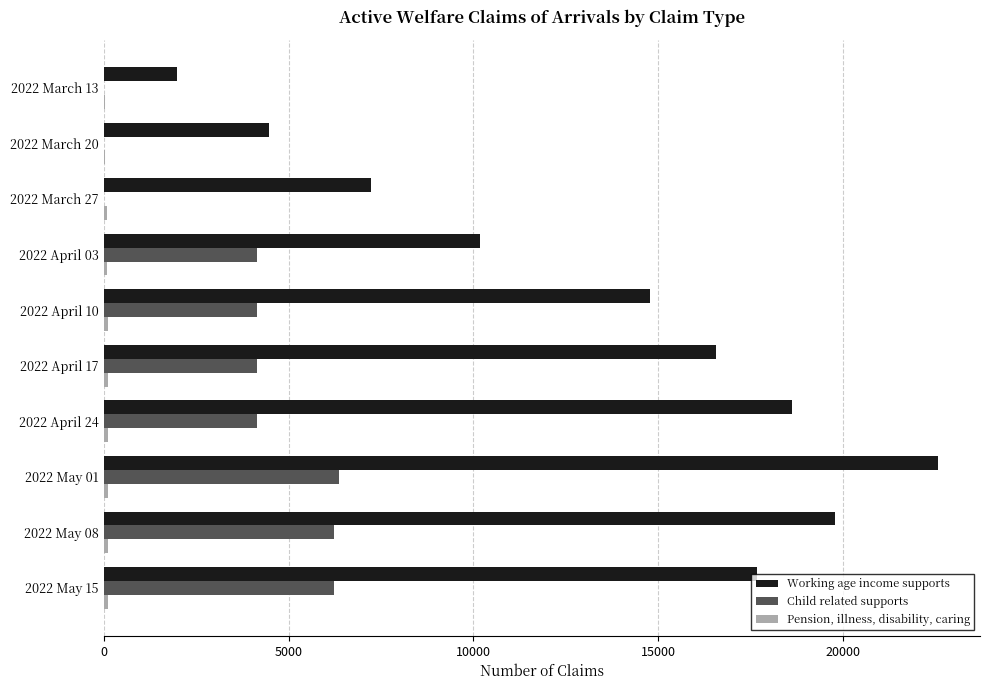

Which category has the highest value across all series?

2022 May 01